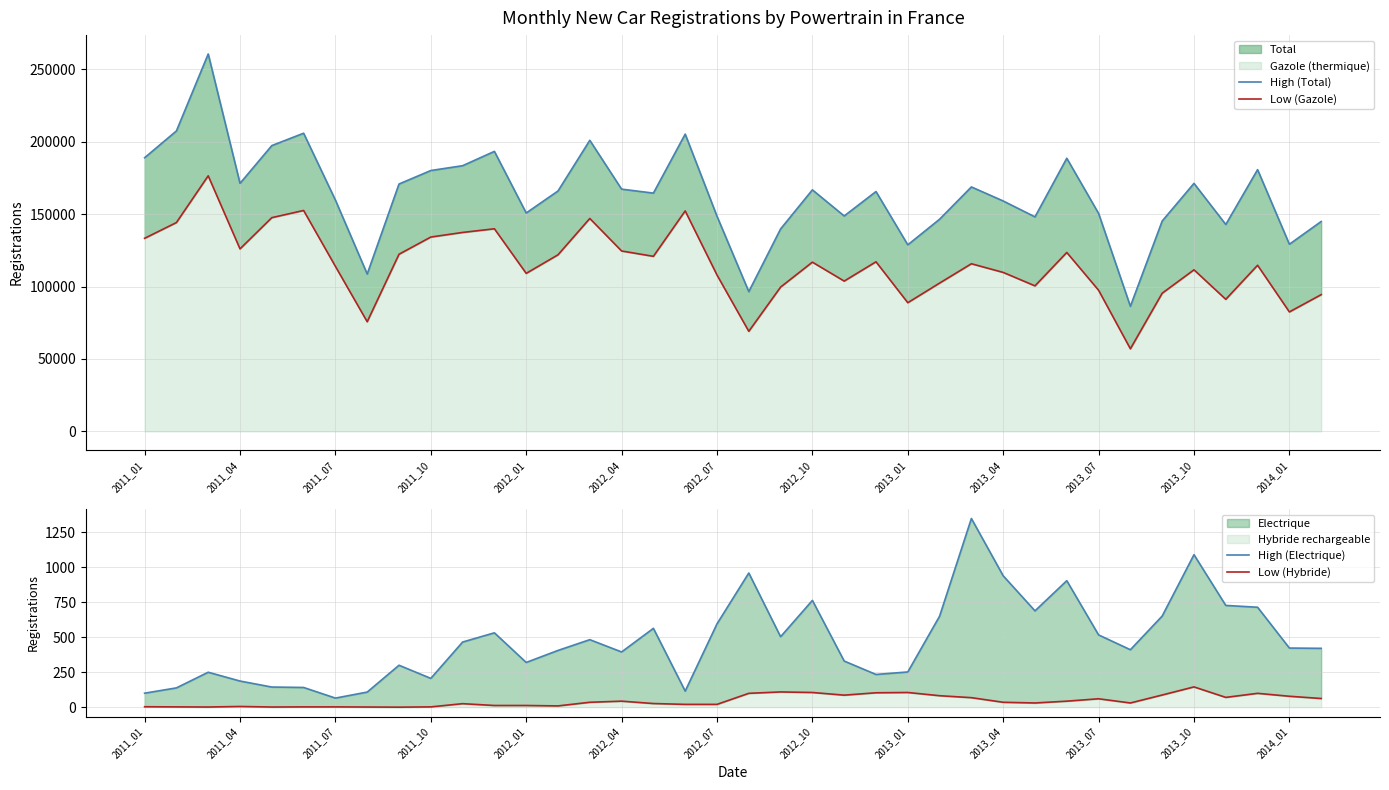

What is the difference between the Low (Gazole) values at 18 and 13?

13946